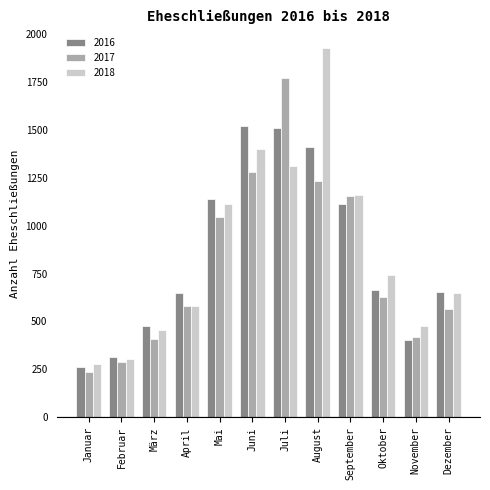

Rank the series at August from highest to lowest value.

2018, 2016, 2017